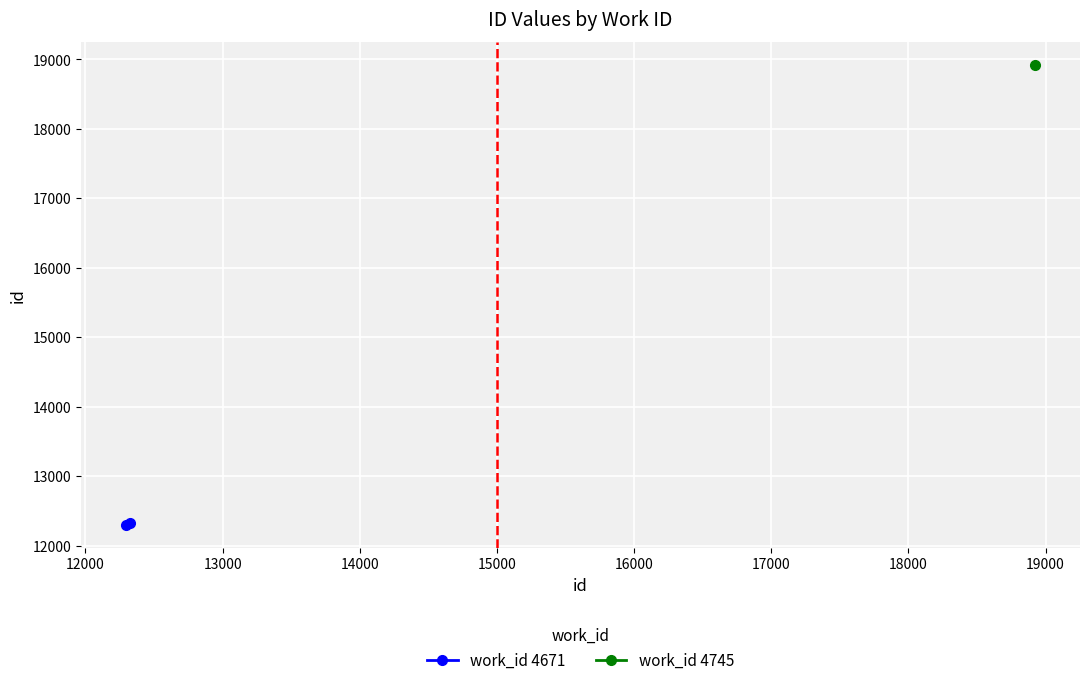

What is the value of the 1st point from the left?

12299